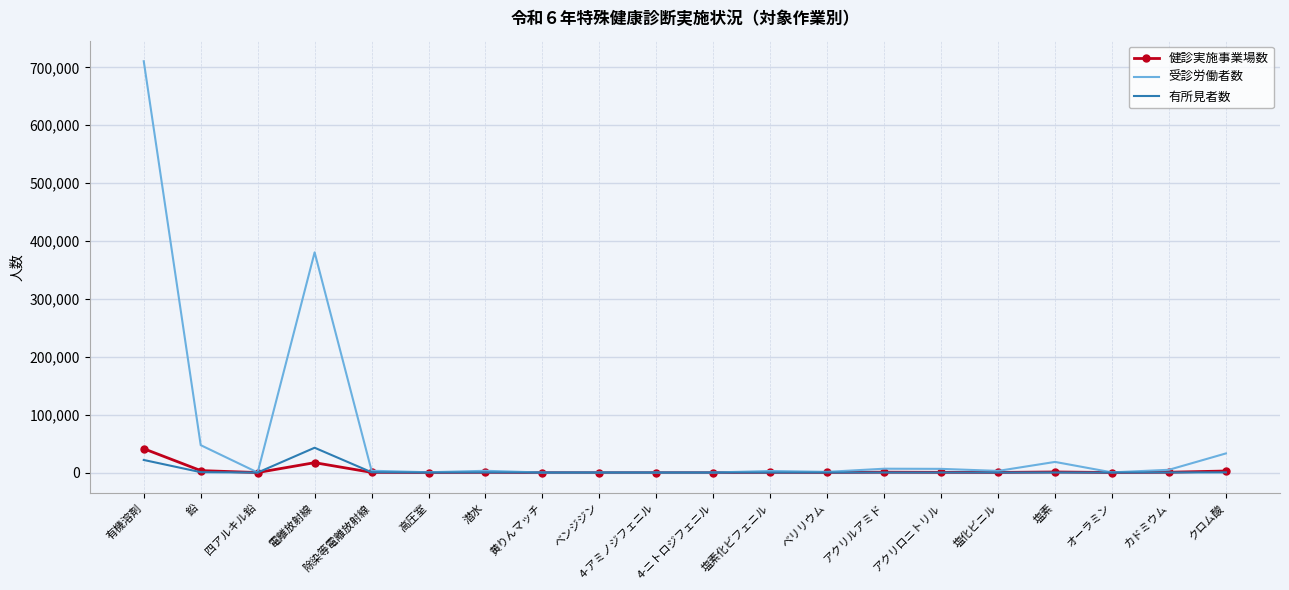

What is the average value of the 受診労働者数 series?

61071